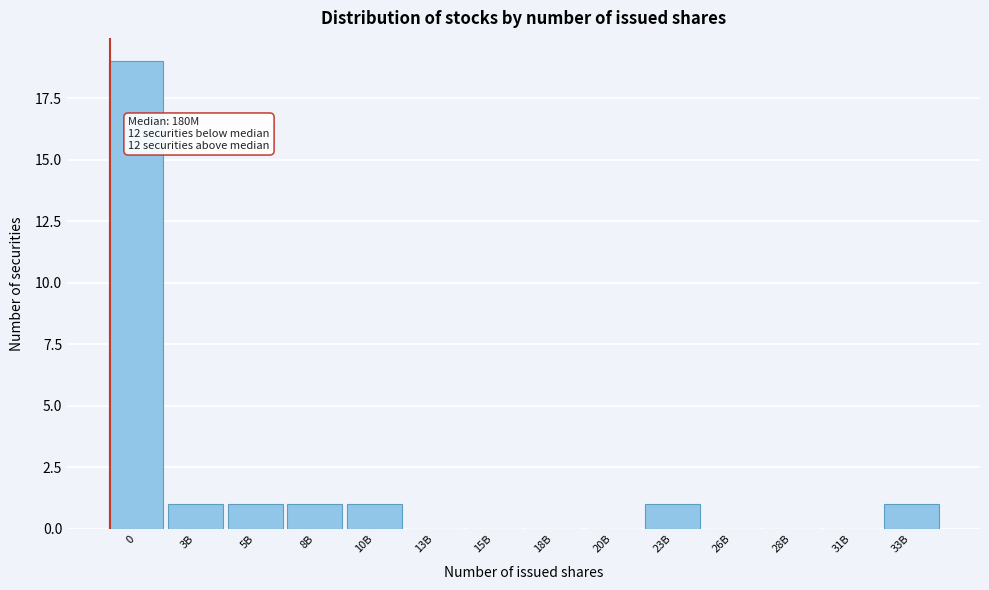

Reading left to right, what are all the values shown in this chart?

0=19	3B=1	5B=1	8B=1	10B=1	13B=0	15B=0	18B=0	20B=0	23B=1	26B=0	28B=0	31B=0	33B=1